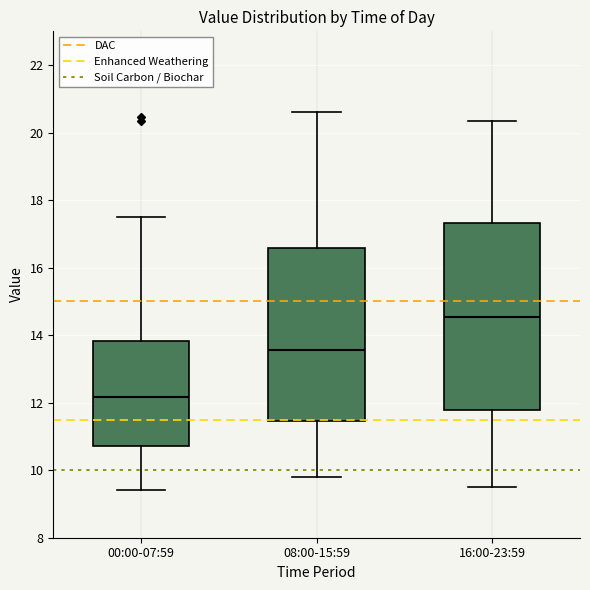

Where is the lower edge of the box for 16:00-23:59 on the y-axis? The values are not printed on the chart, so give them approximately, as read against the axis.

11.8